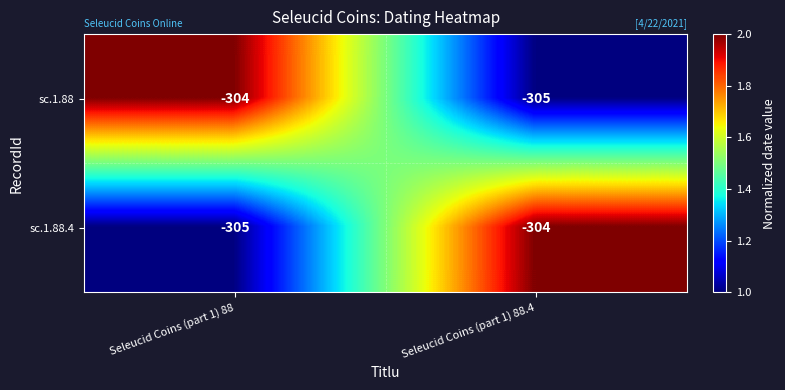

Is the value of sc.1.88 at Seleucid Coins (part 1) 88.4 greater than the value of sc.1.88.4 at Seleucid Coins (part 1) 88.4?

No